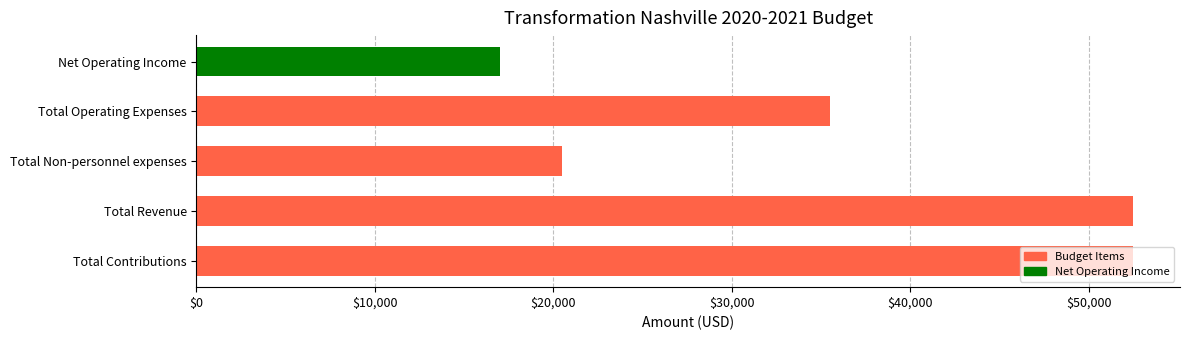

The chart shows a value of 8187 at Net Operating Income. True or false?

False